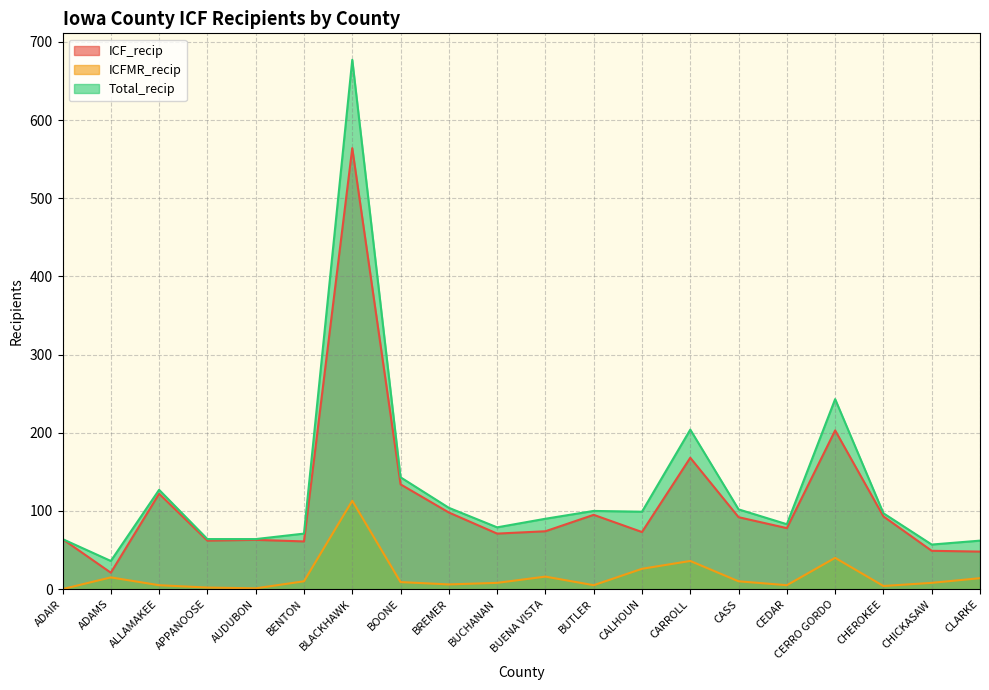

True or false: ICFMR_recip has more than 0 interior local peaks.

True